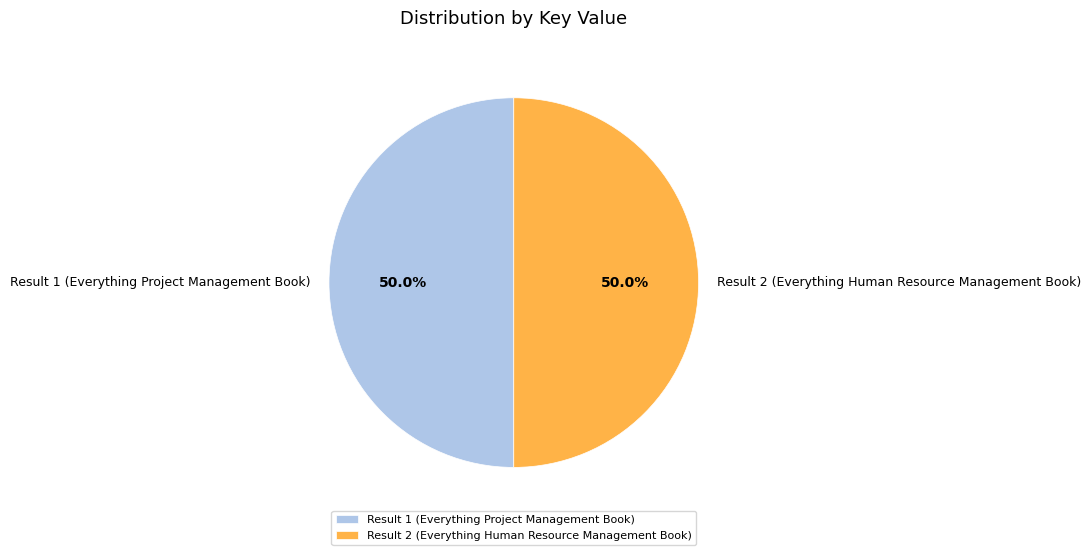

To the nearest percent, what portion does Result 2 (Everything Human Resource Management Book) represent?

50%